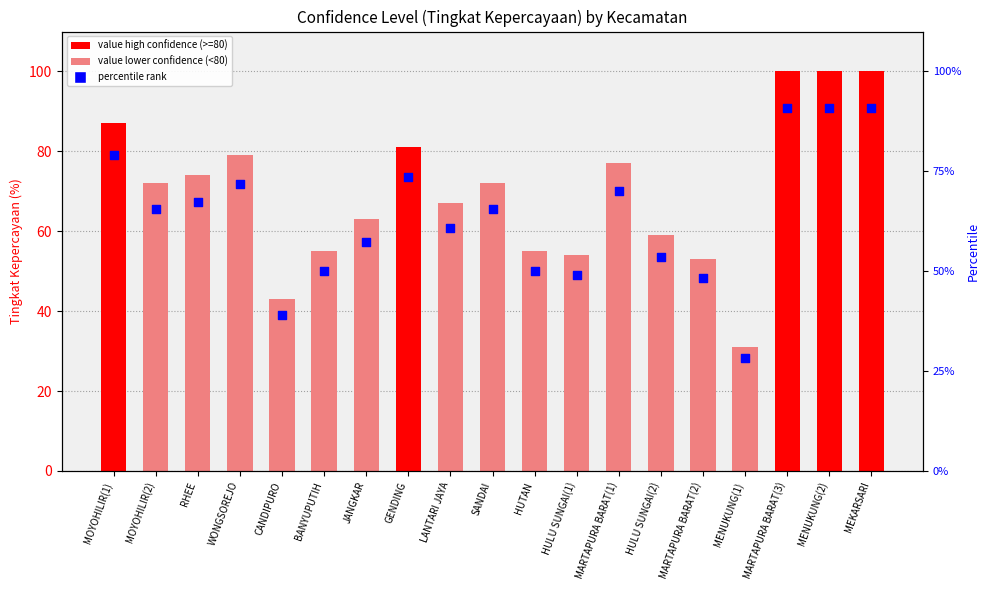

Which series contains the highest Y value?

Tingkat Kepercayaan